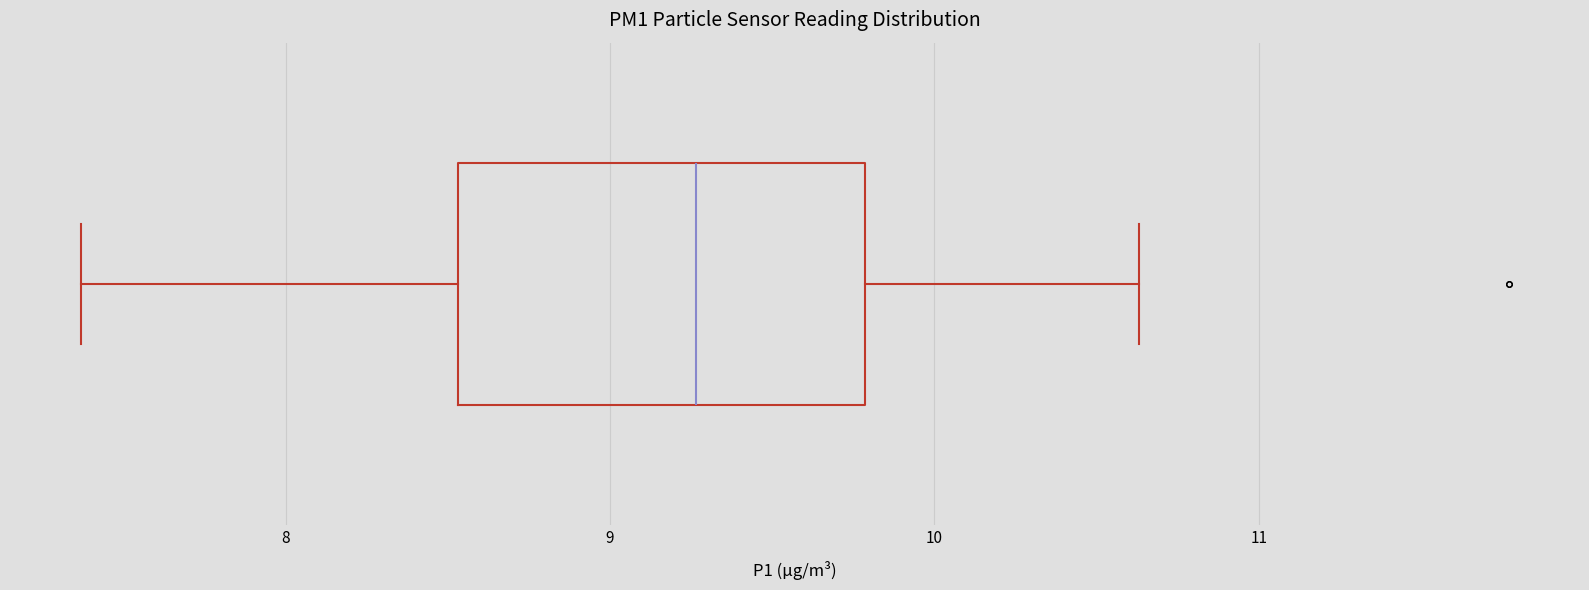

Read this box plot against the x-axis: the position of the median line, the range covered by the box, and the ends of both whiskers. The values are not printed on the chart, so give them approximately, as read against the axis.

median 9.3, box 8.5 to 9.8, whiskers 7.4 to 10.6